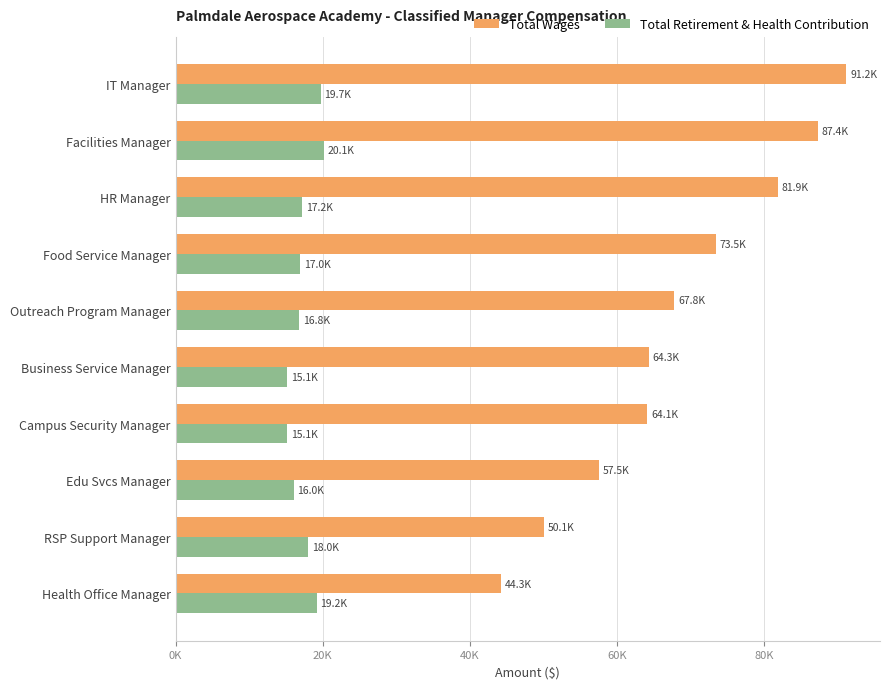

What are all the series names shown in the legend?

Total Wages, Total Retirement & Health Contribution